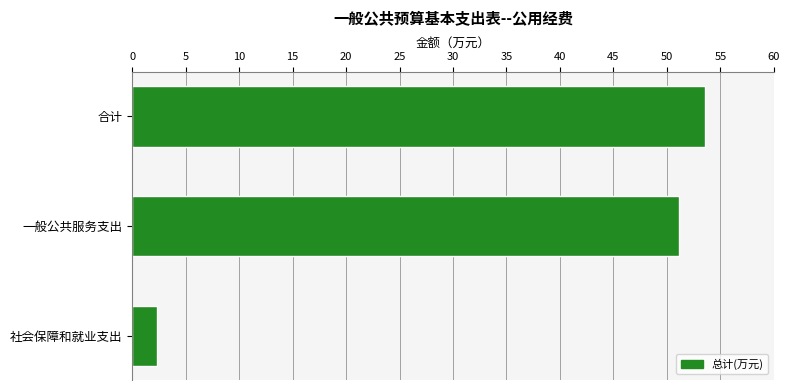

Where is the data nearest to the value 27?

一般公共服务支出